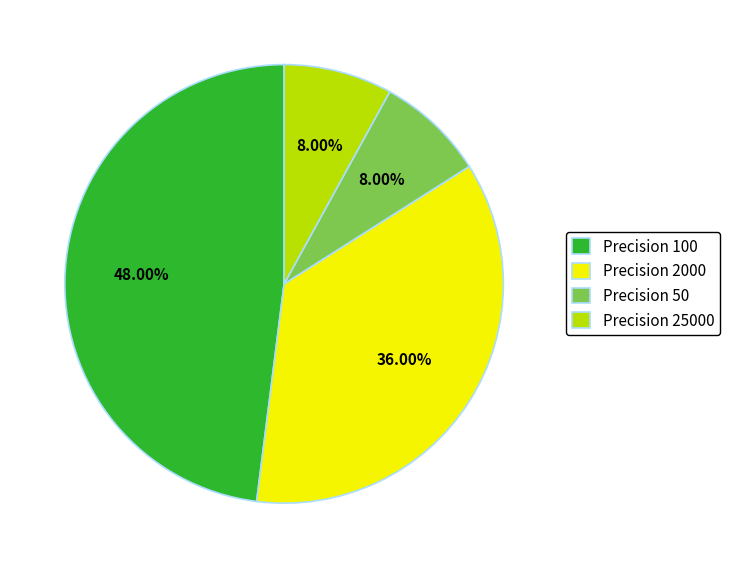

Is Precision 2000 the majority of the pie?

No